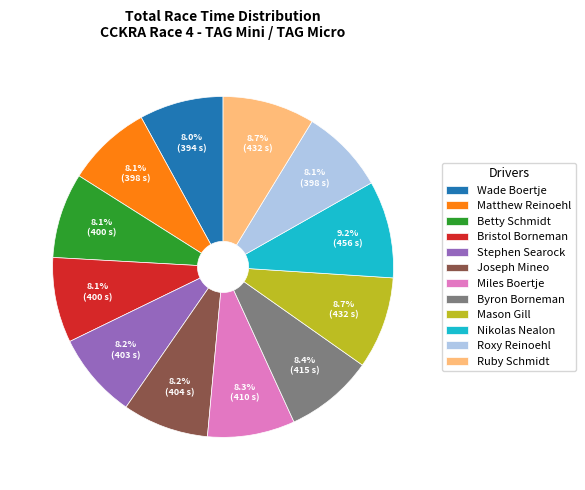

To the nearest percent, what portion does Stephen Searock represent?

8%